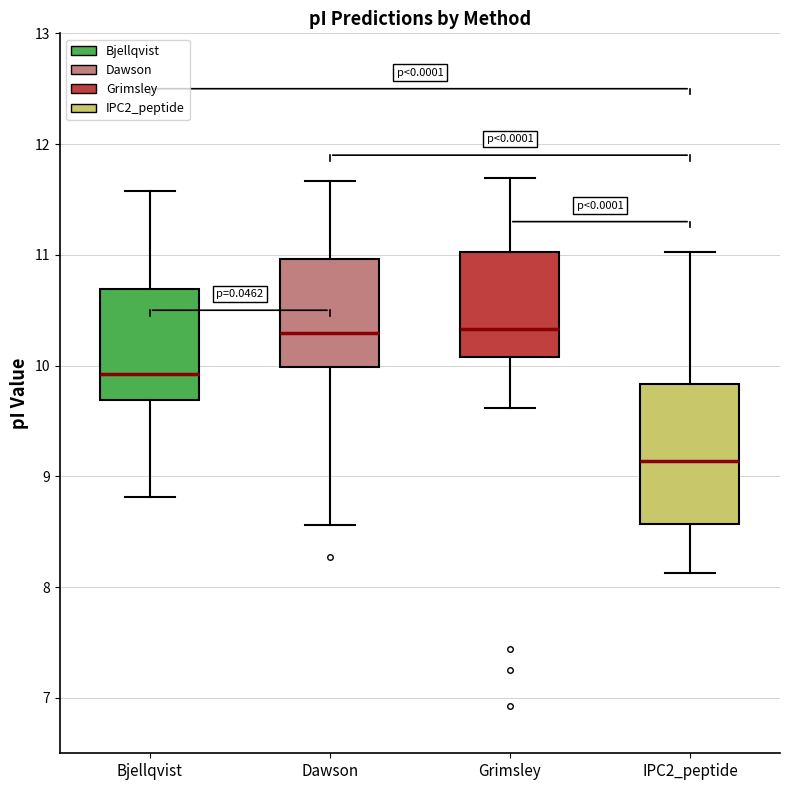

Reading left to right, read every box against the y-axis: the position of its median line, the range the box covers, and the ends of its whiskers. The values are not printed on the chart, so give them approximately, as read against the axis.

Bjellqvist: median 9.9, box 9.7 to 10.7, whiskers 8.8 to 11.6
Dawson: median 10.3, box 10.0 to 11.0, whiskers 8.6 to 11.7
Grimsley: median 10.3, box 10.1 to 11.0, whiskers 9.6 to 11.7
IPC2_peptide: median 9.1, box 8.6 to 9.8, whiskers 8.1 to 11.0